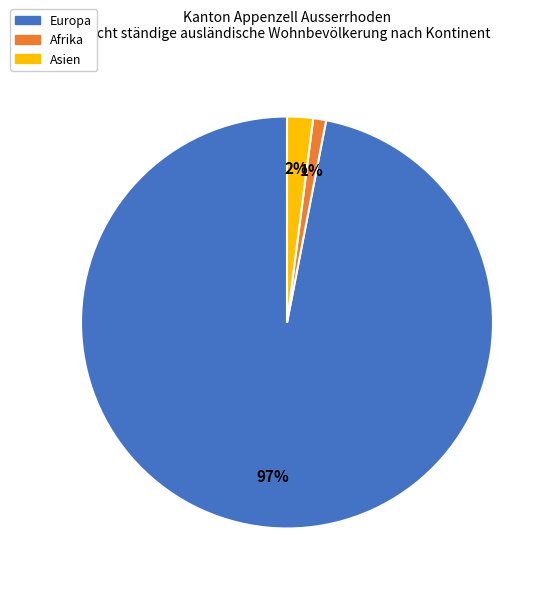

How many segments does this pie chart have?

3